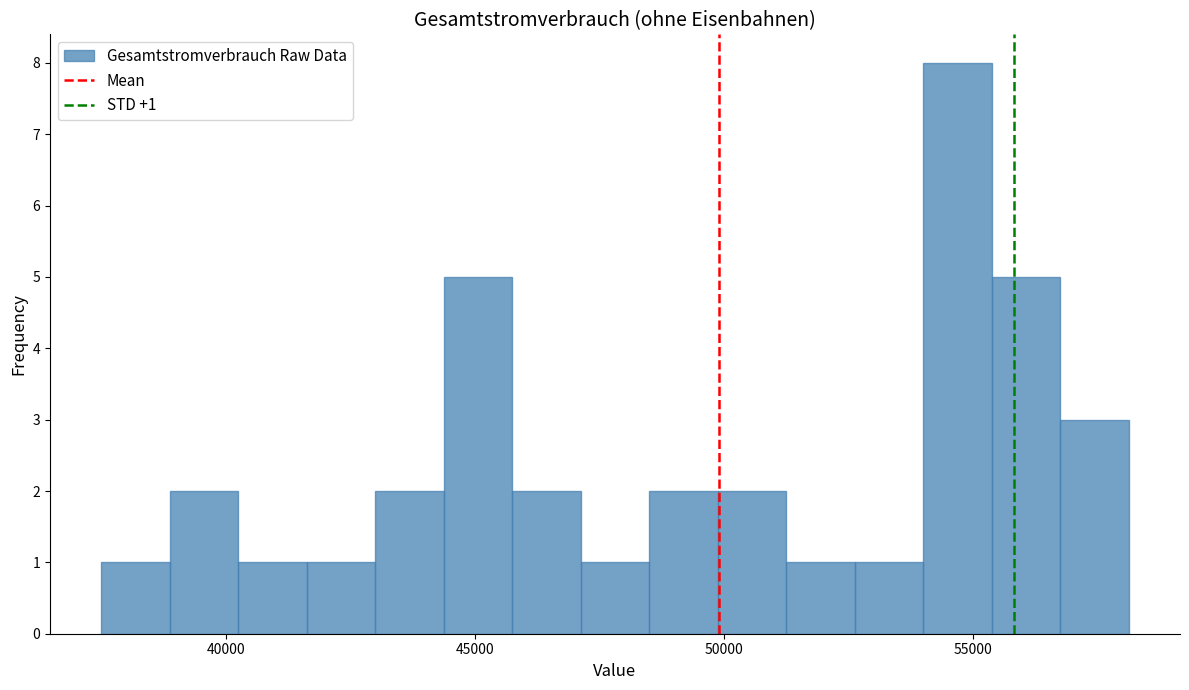

Around what value on the x-axis is the tallest bar? Give the approximate position of its centre, as read against the axis.

54500